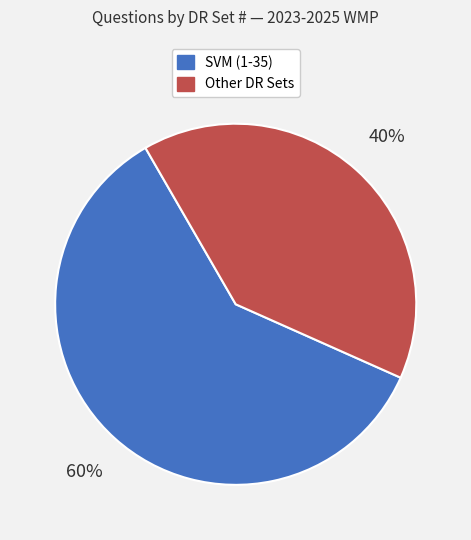

Is there any slice that represents more than half of the pie?

Yes